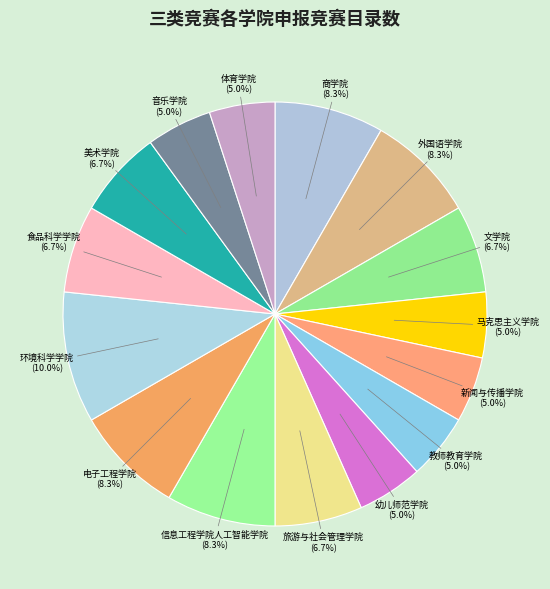

Does 电子工程学院 account for over 50% of the chart?

No